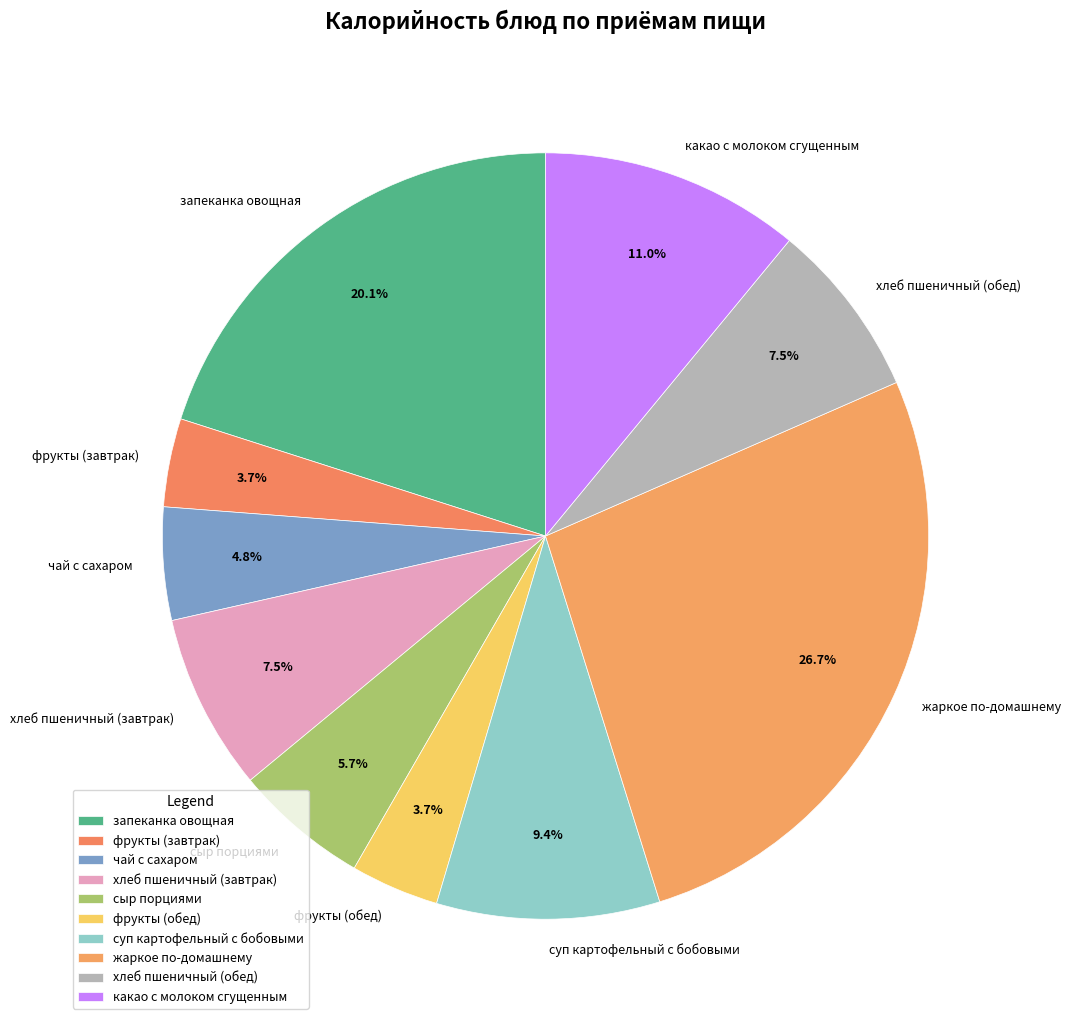

What is the ratio of the value at запеканка овощная to the value at сыр порциями?

3.5